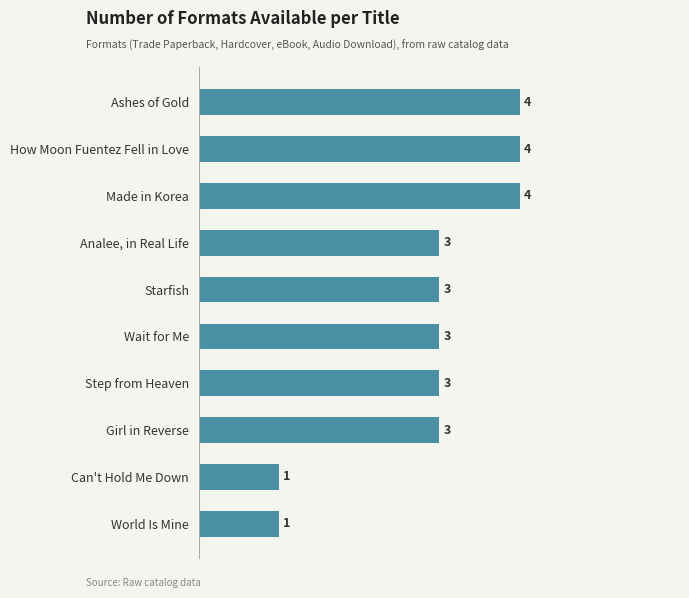

How many bars are there in total?

10